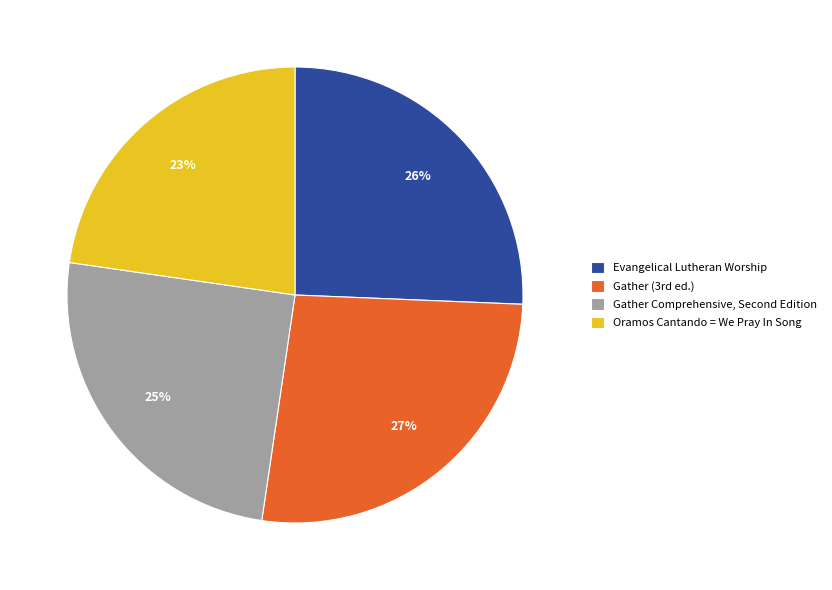

What is the largest slice in the pie chart?

Gather (3rd ed.)